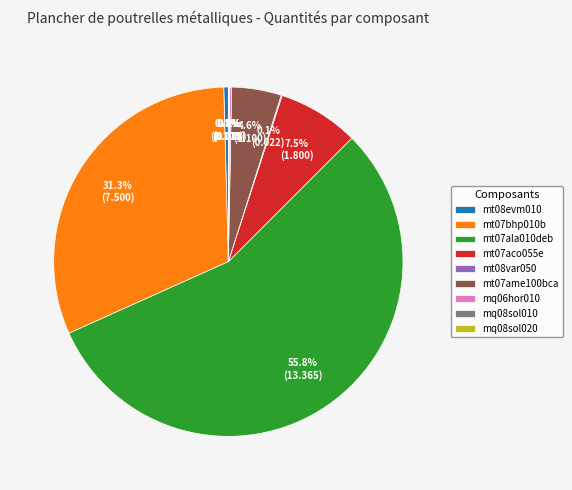

Combined, what portion of the pie is mt07aco055e and mt08evm010?

7.9%